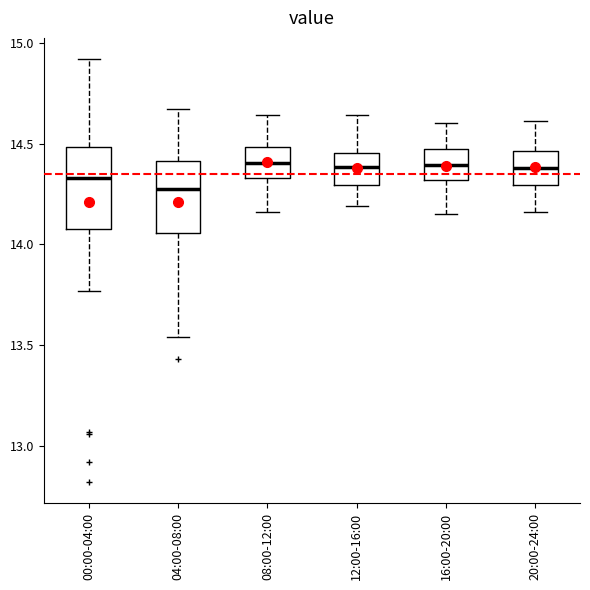

Which box is the tallest, from its lower edge to its upper edge?

00:00-04:00